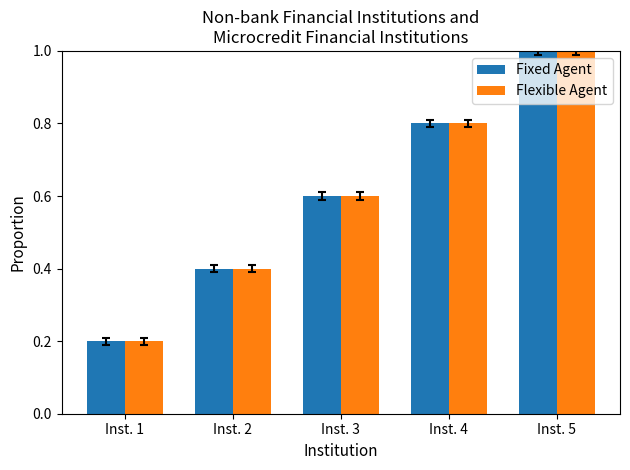

What is the average value of the Flexible Agent series?

0.6